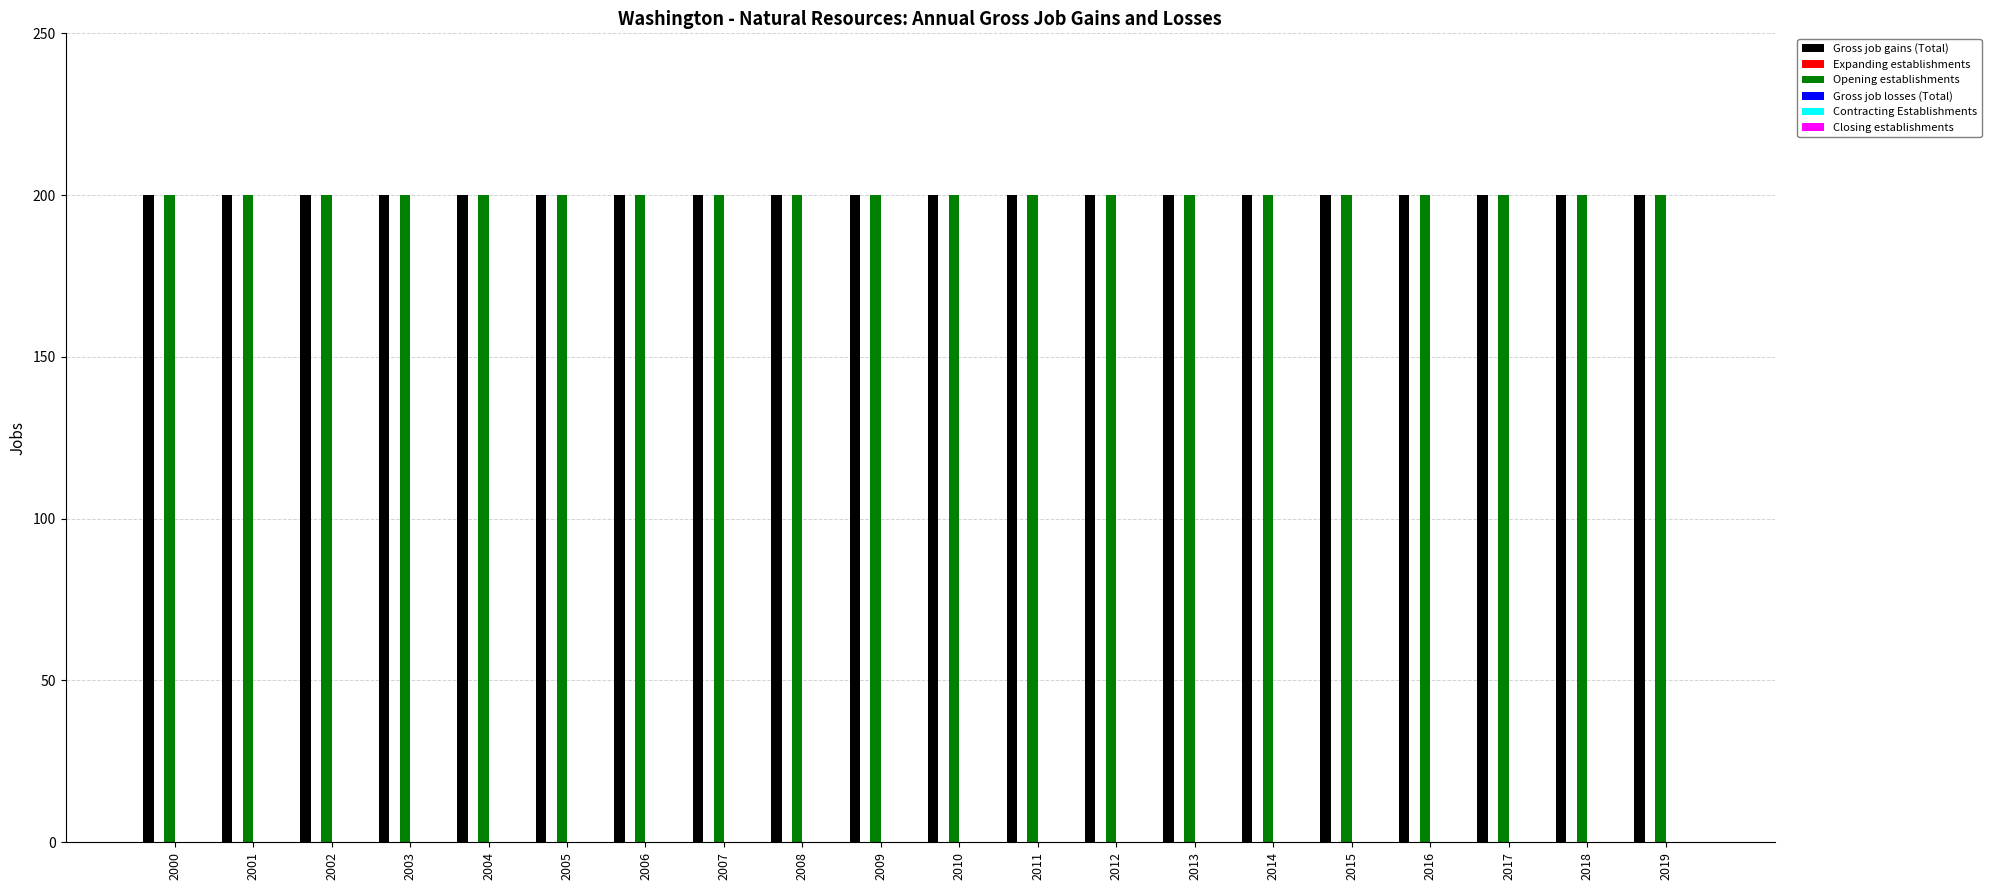

What is the difference between the highest and lowest values at 2003?

200